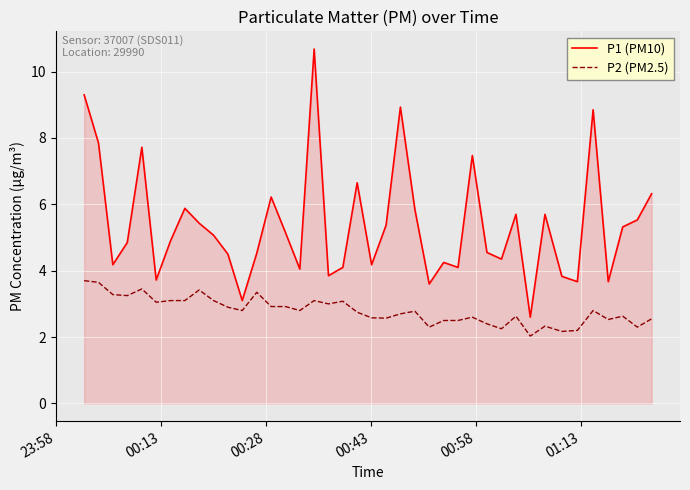

Which series has the largest total across all categories?

P1 (PM10)